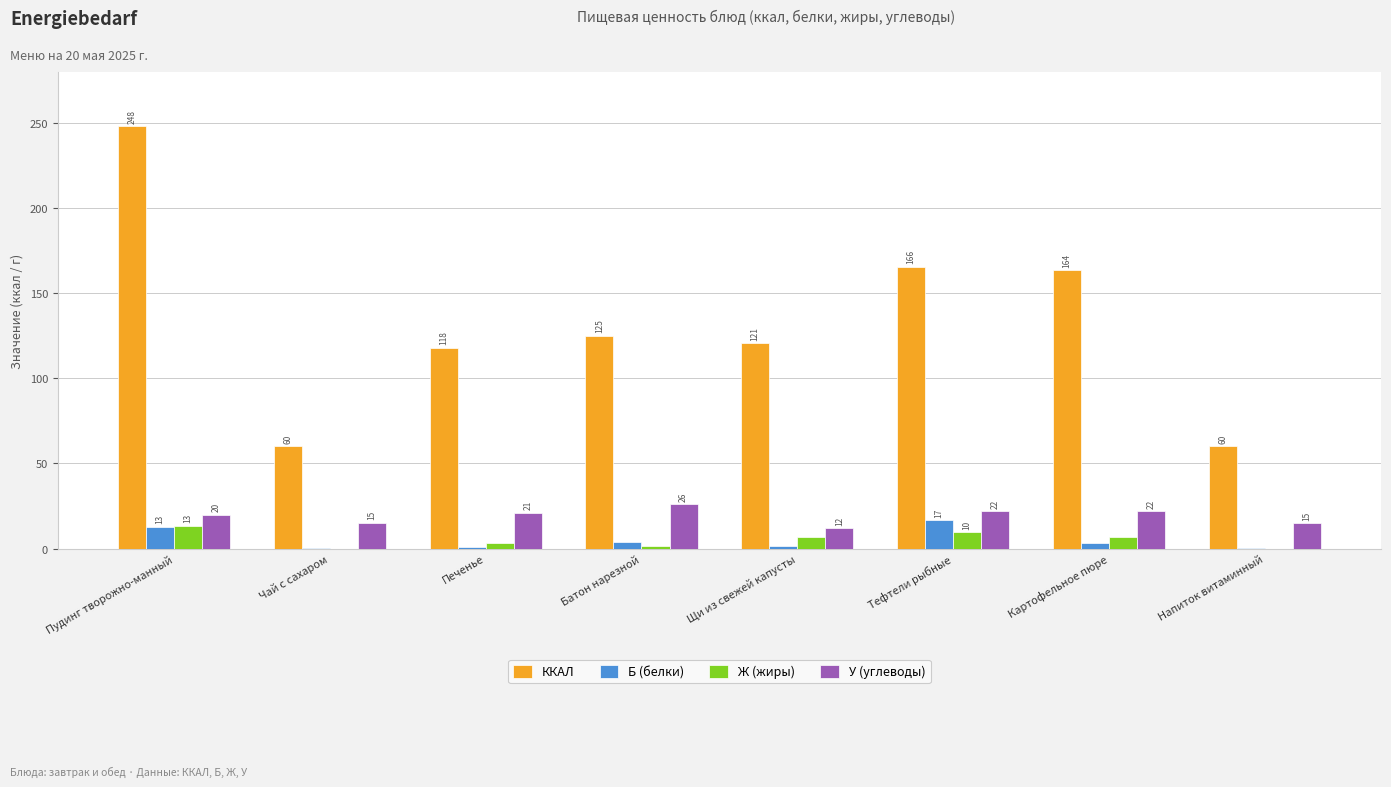

The У (углеводы) series shows 11.6 at Тефтели рыбные. True or false?

False